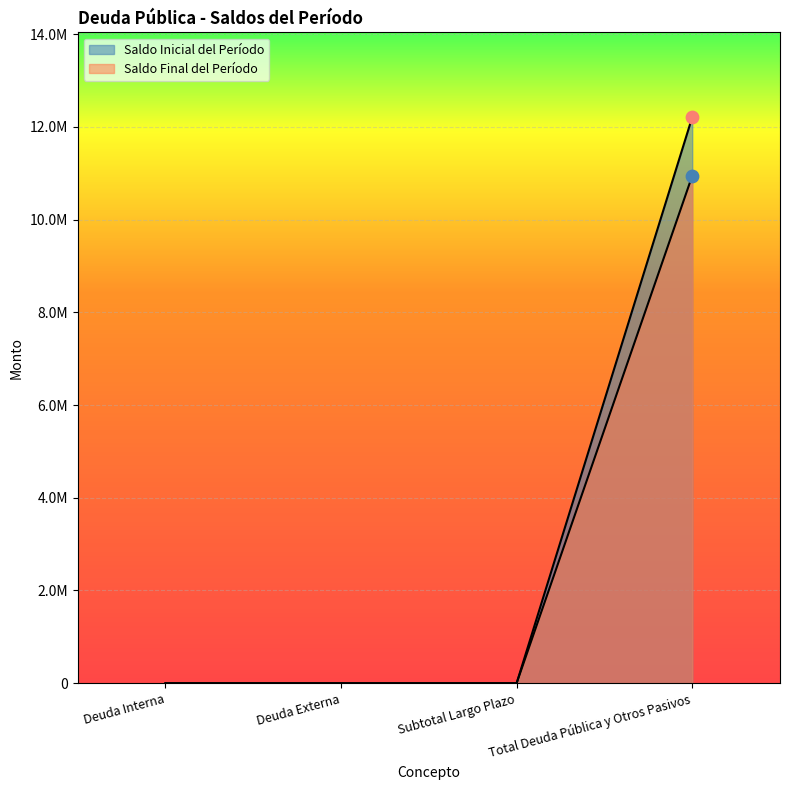

Which series has the largest Y range (max minus min)?

Saldo Inicial del Período